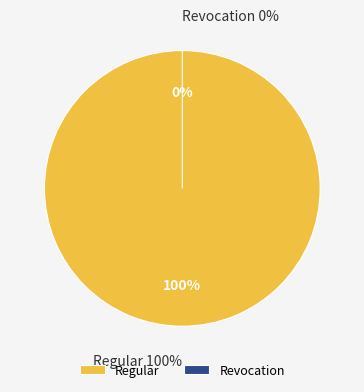

Which category has the smallest portion of the pie?

Revocation